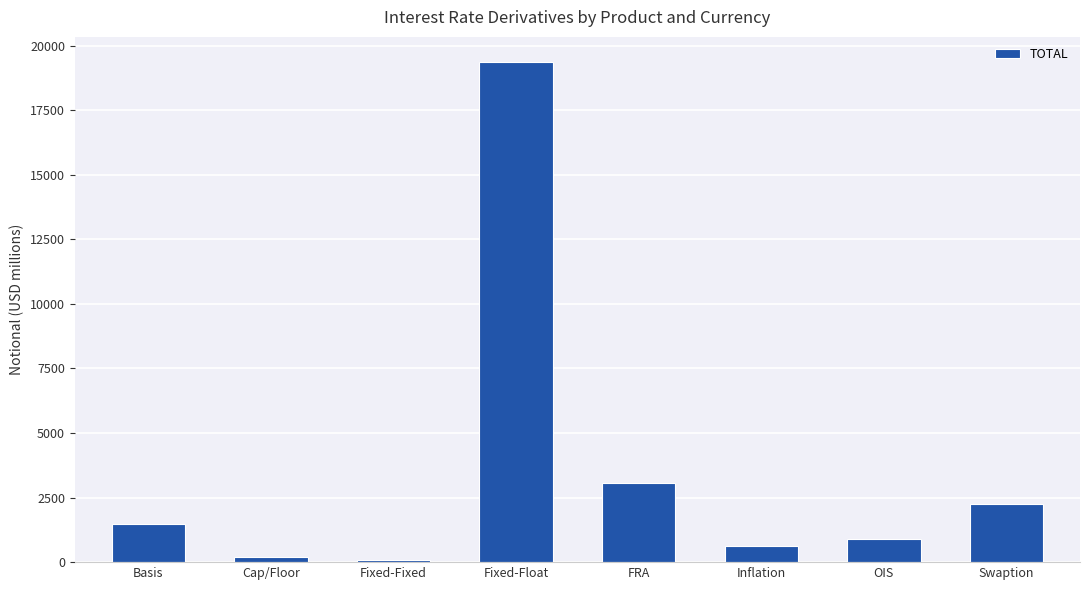

Which has a higher value, Fixed-Float or FRA?

Fixed-Float